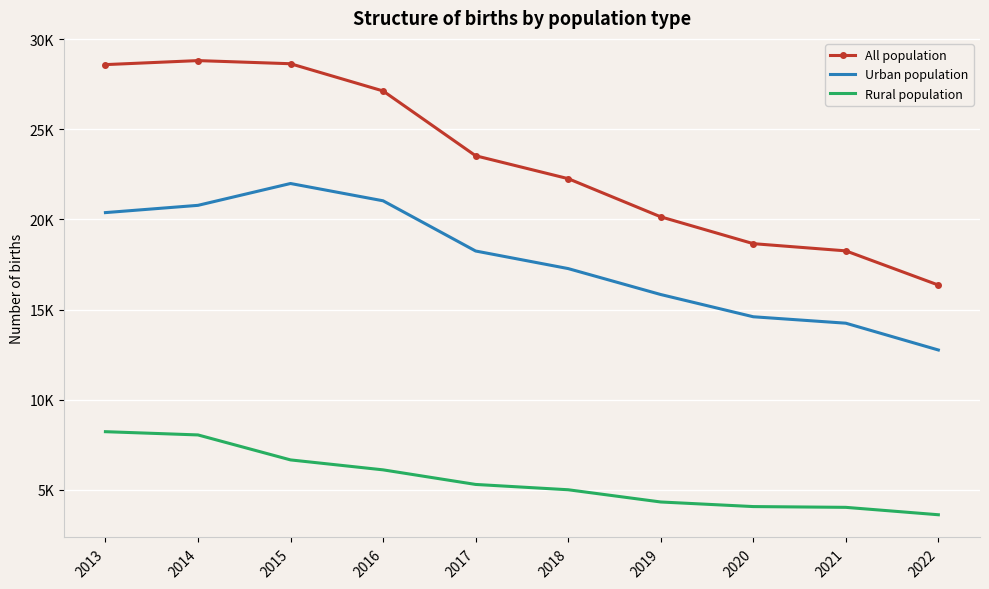

What is the sum of all Urban population values?

177146